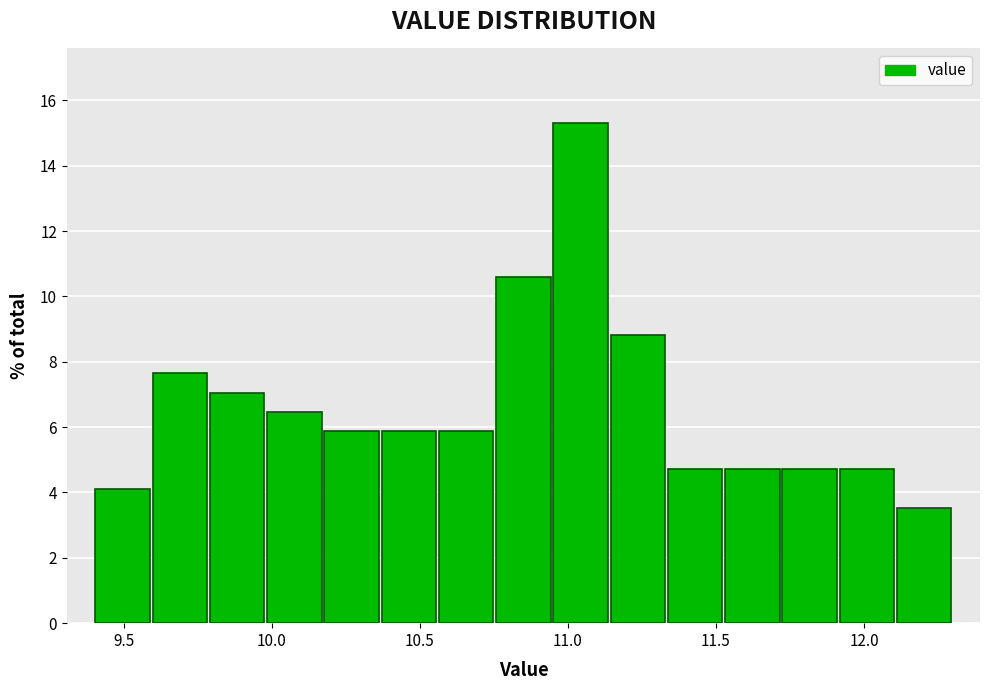

Around what value on the x-axis is the tallest bar? Give the approximate position of its centre, as read against the axis.

11.05